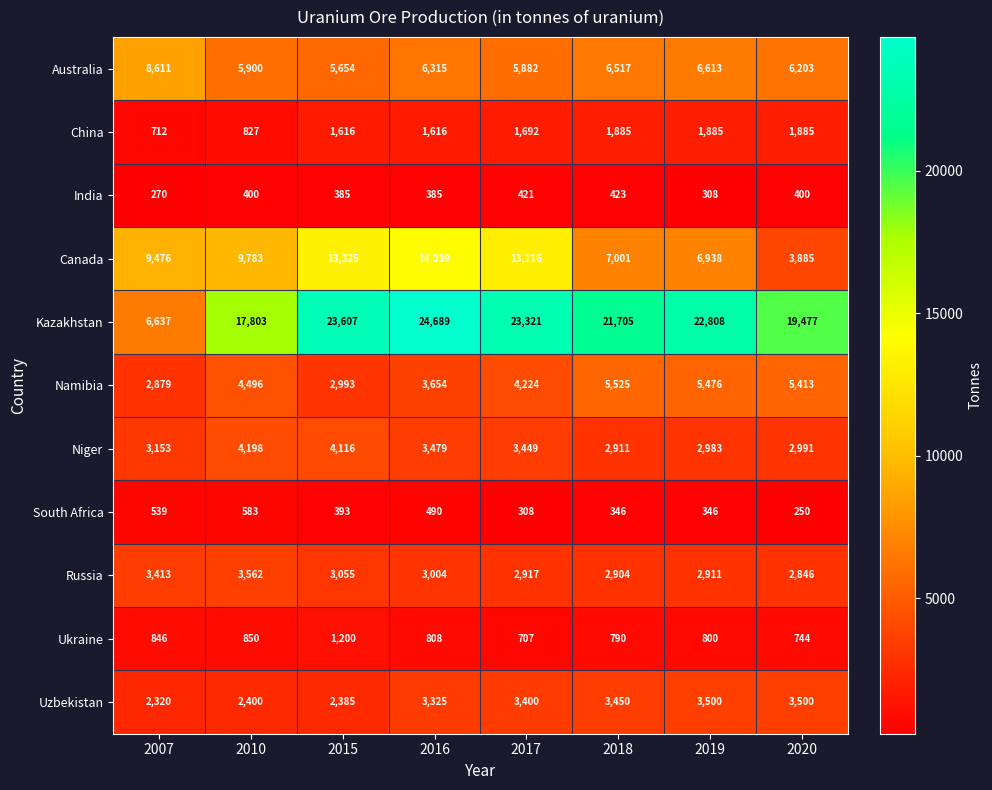

What value does the India series have at 2019, to the nearest 10?

310